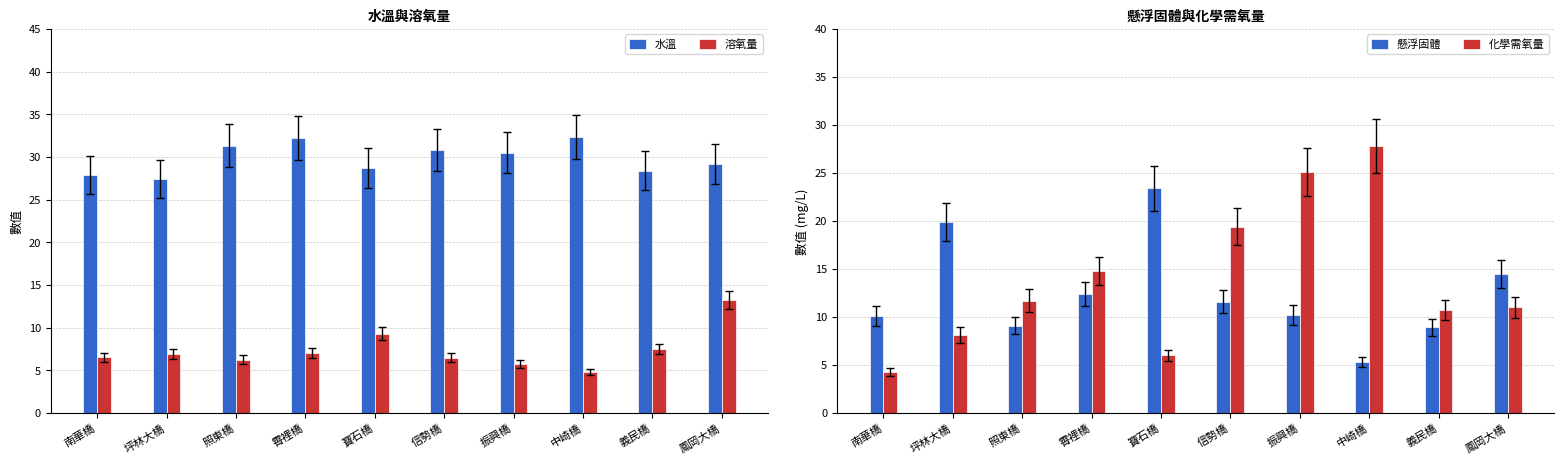

True or false: 化學需氧量 has a value of 7.7 at 振興橋.

False